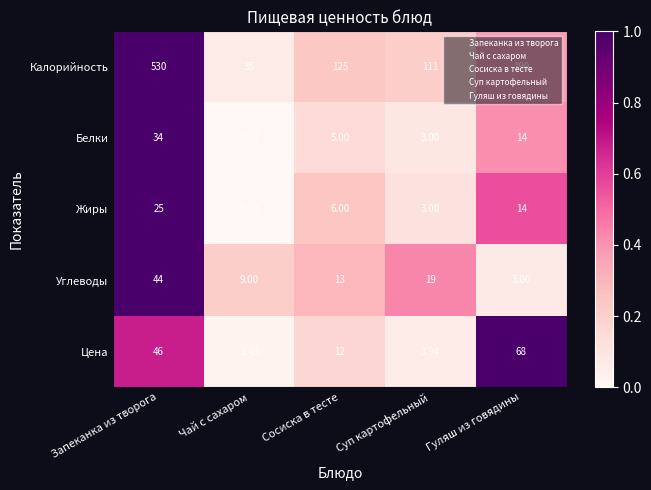

Rank the series by their maximum value, from lowest to highest.

Жиры, Белки, Углеводы, Цена, Калорийность